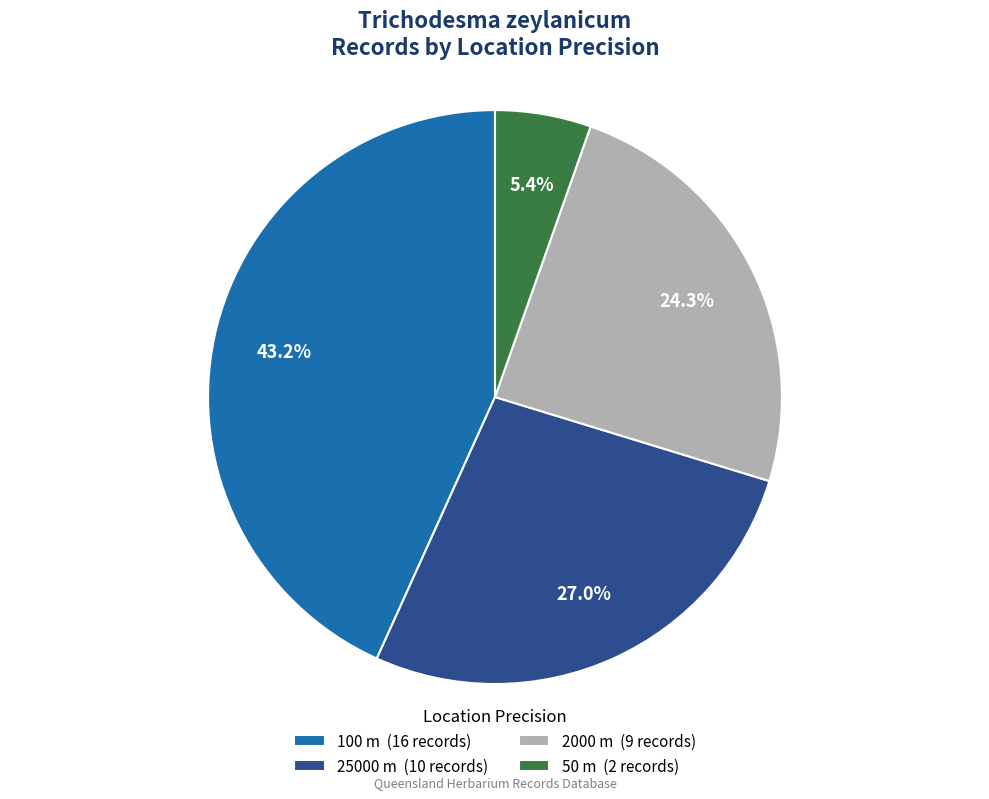

Which category has the smallest portion of the pie?

50 m (2 records)